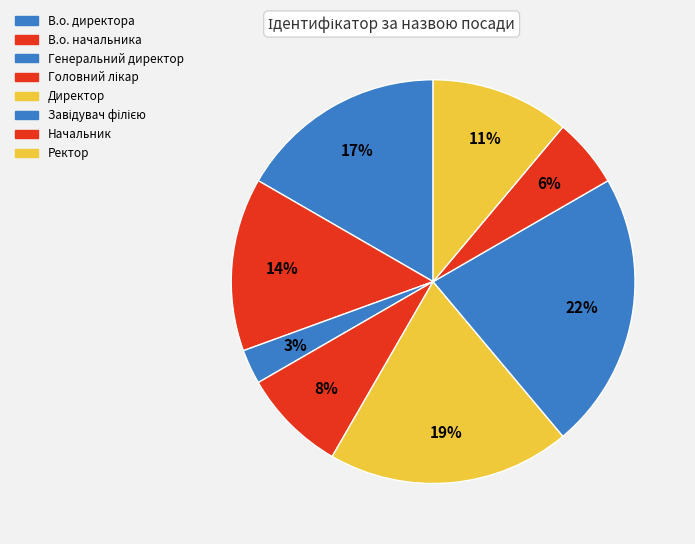

How much of the chart is everything except Ректор?

88.9%